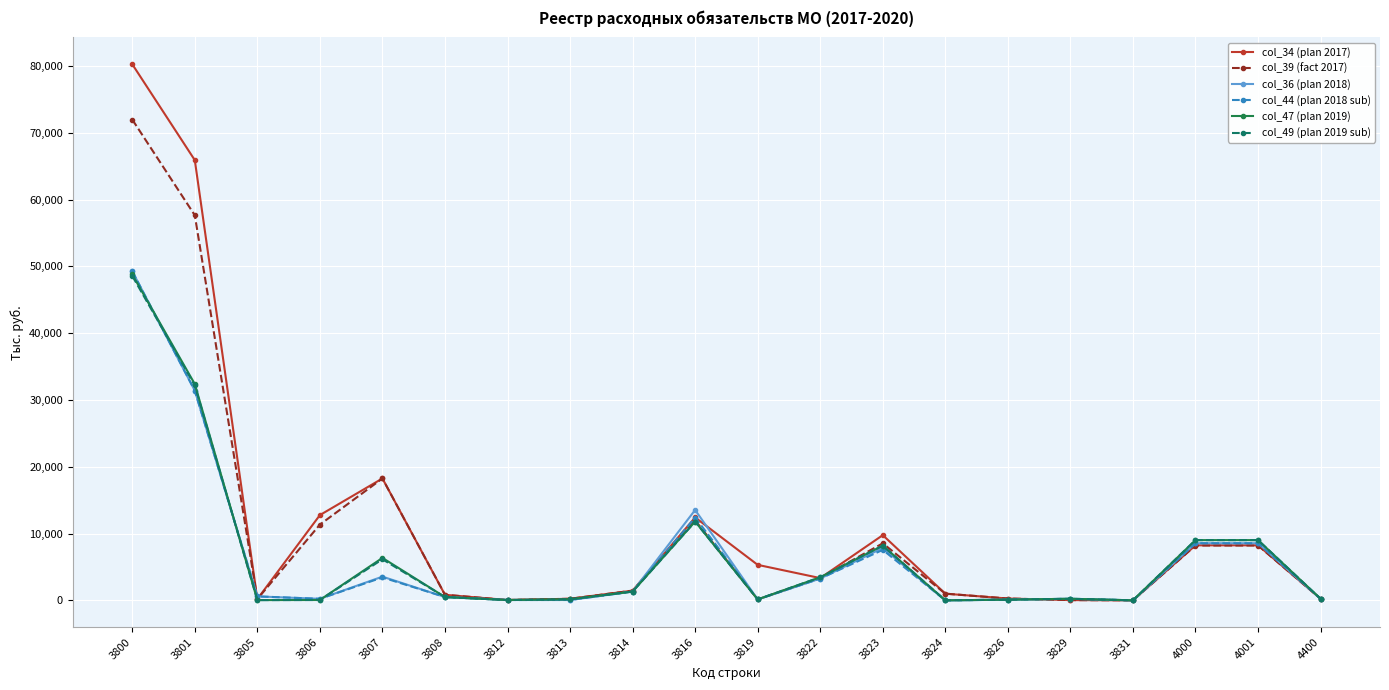

How many series are shown in this chart?

6